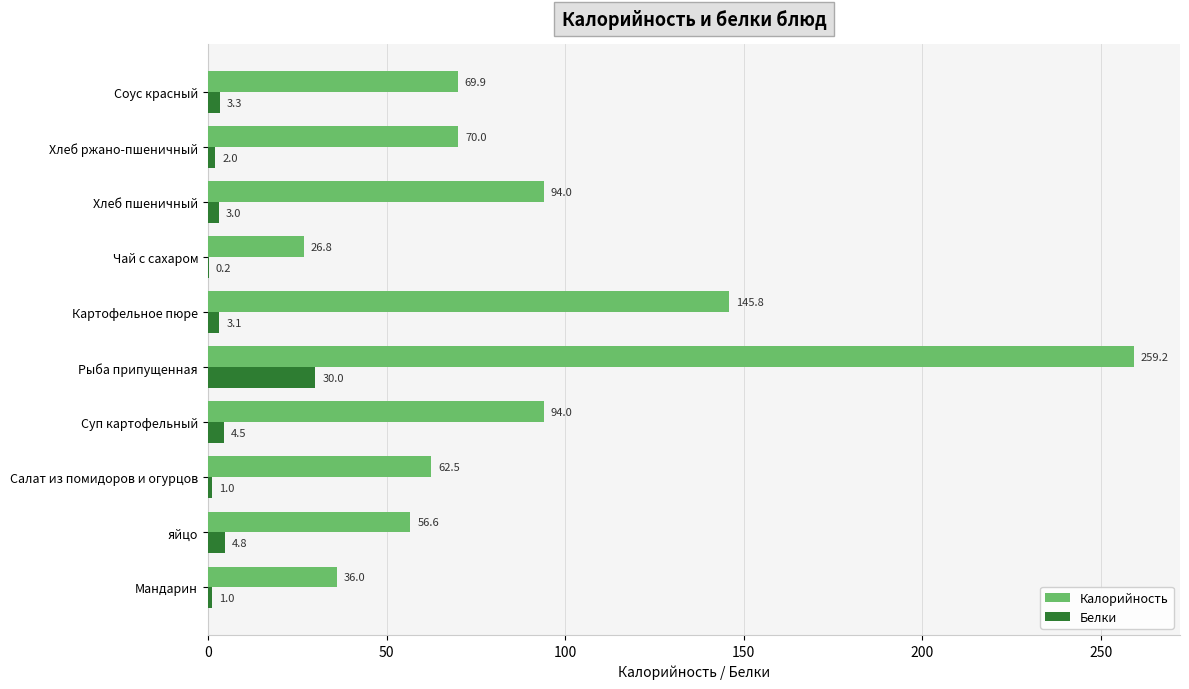

Where is Калорийность nearest to the value 142?

Картофельное пюре